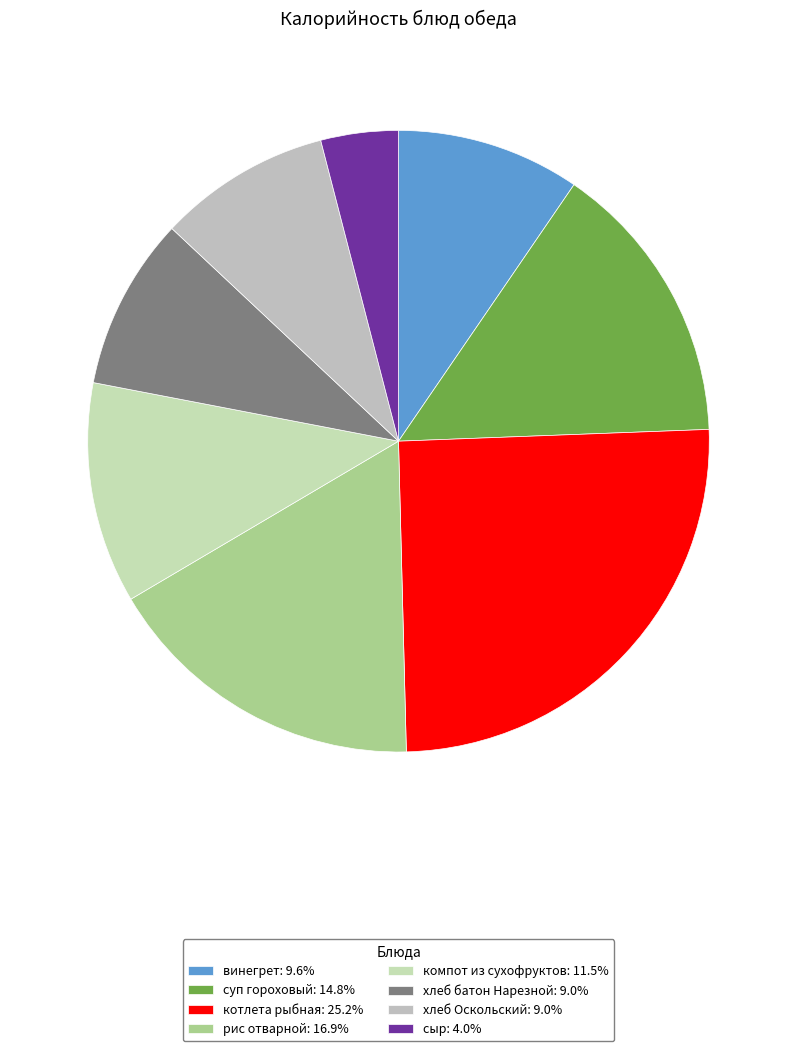

To the nearest percent, what is the difference between the хлеб батон Нарезной and суп гороховый slice percentages?

6%